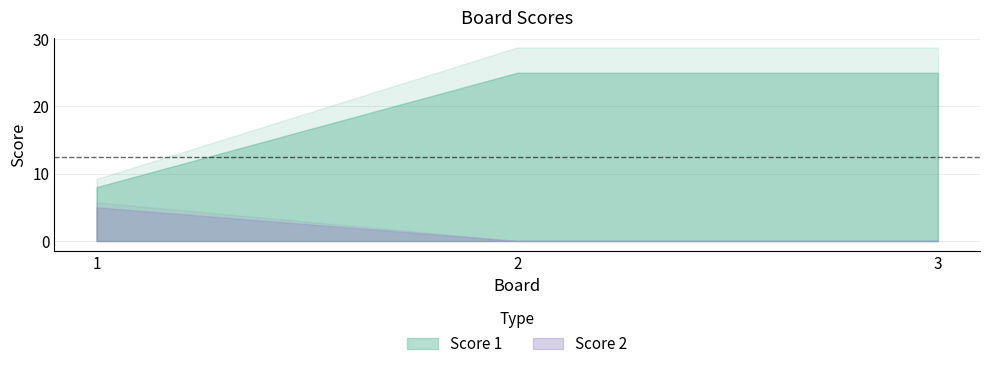

What are all the series names shown in the legend?

Score 1, Score 2